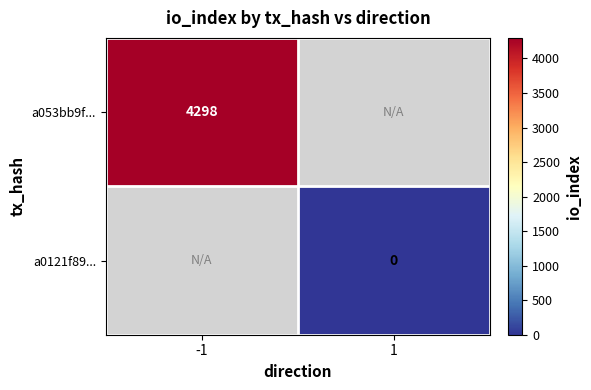

The a053bb9f... series shows 2807 at -1. True or false?

False